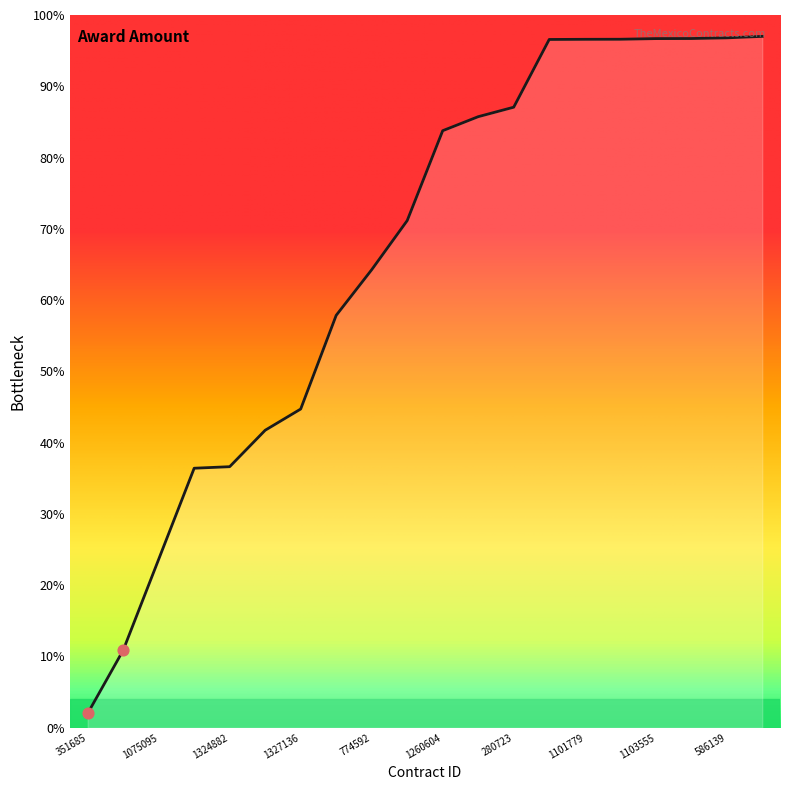

What is the difference between the maximum and minimum values?

95.0